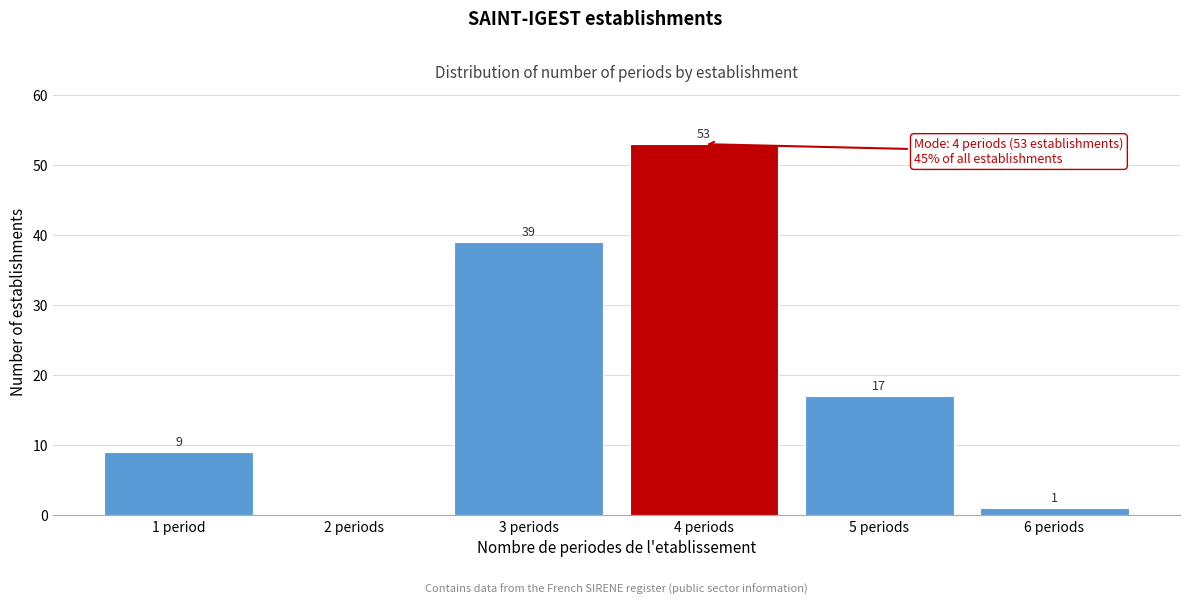

Reading right to left, what are all the values shown in this chart?

6 periods=1	5 periods=17	4 periods=53	3 periods=39	2 periods=0	1 period=9